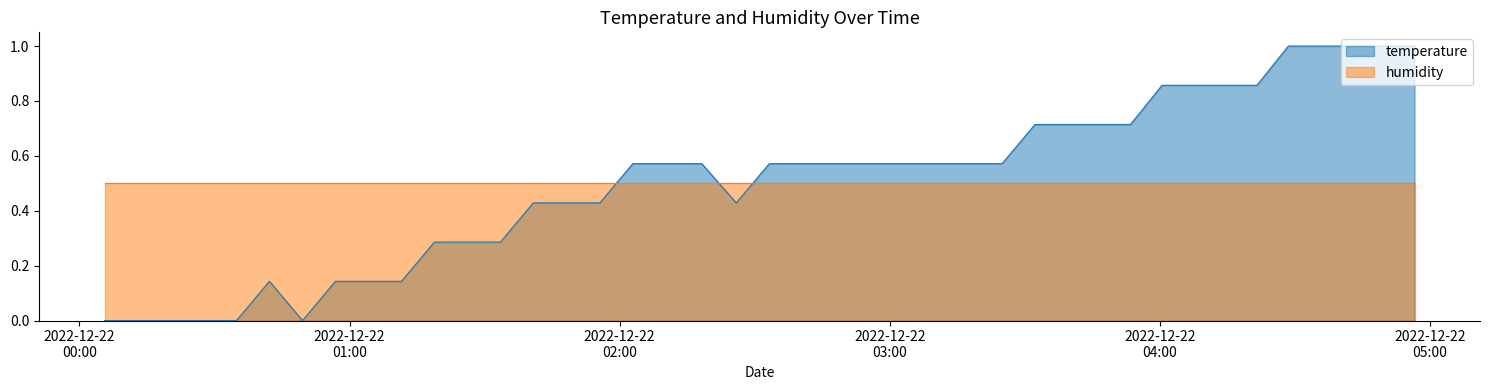

Reading left to right, transcribe all the data shown in this chart.

temperature: 0.0	0.0	0.0	0.0	0.0	0.1	0.0	0.1	0.1	0.1	0.3	0.3	0.3	0.4	0.4	0.4	0.6	0.6	0.4	0.6	0.6	0.6	0.6	0.6	0.6	0.6	0.6	0.7	0.7	0.7	0.7	0.9	0.9	0.9	0.9	1.0	1.0	1.0	1.0	1.0
humidity: 0.5	0.5	0.5	0.5	0.5	0.5	0.5	0.5	0.5	0.5	0.5	0.5	0.5	0.5	0.5	0.5	0.5	0.5	0.5	0.5	0.5	0.5	0.5	0.5	0.5	0.5	0.5	0.5	0.5	0.5	0.5	0.5	0.5	0.5	0.5	0.5	0.5	0.5	0.5	0.5